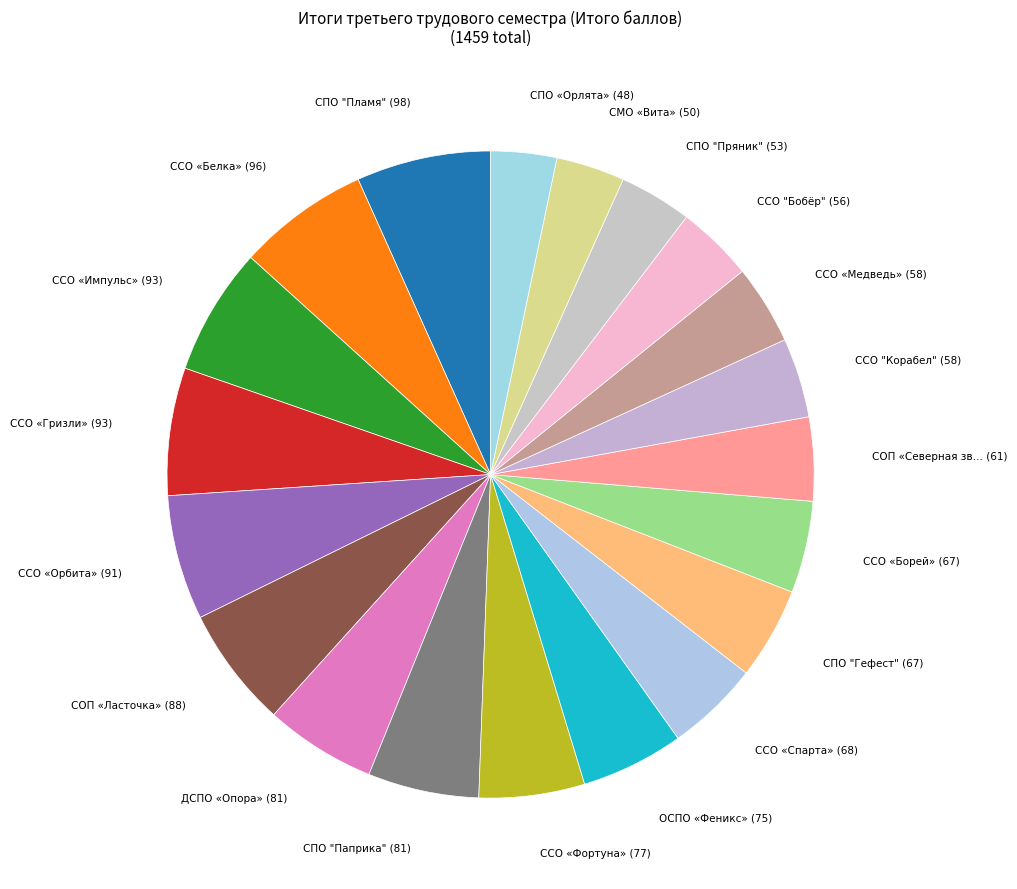

How many slices are in this pie chart?

20